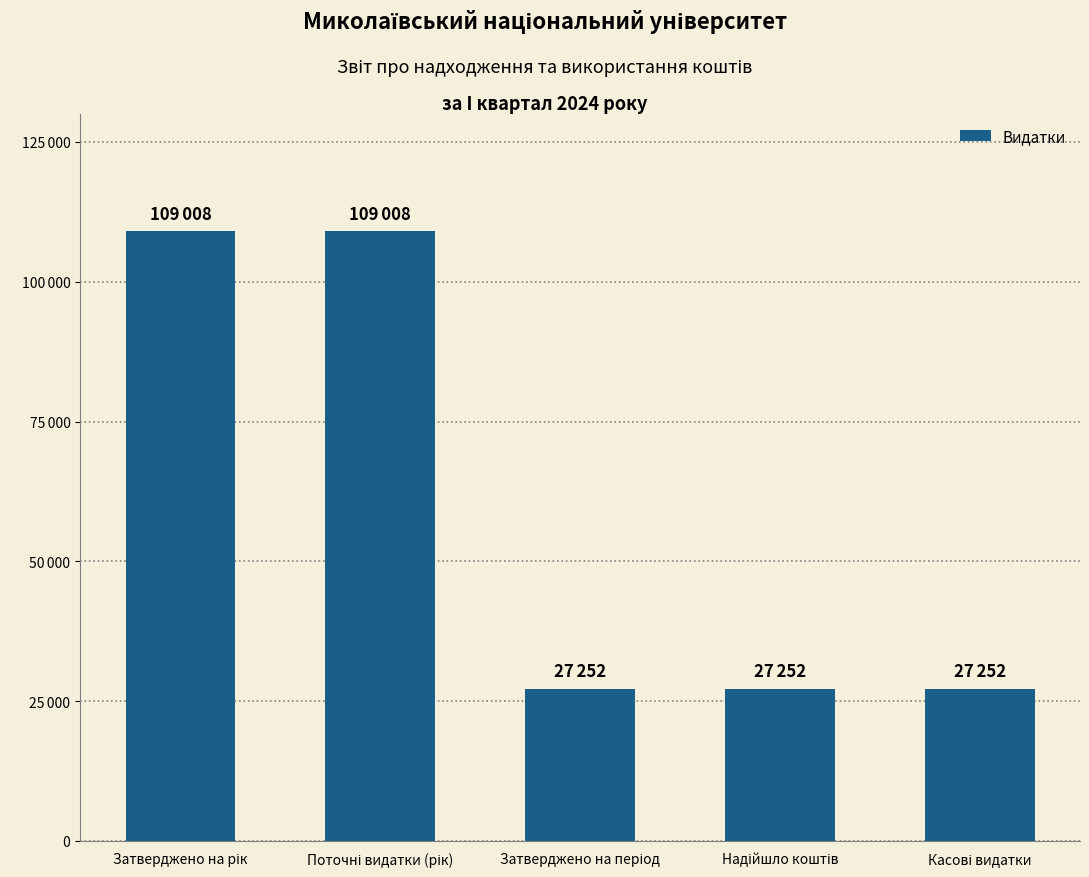

Does the chart contain any negative values?

No